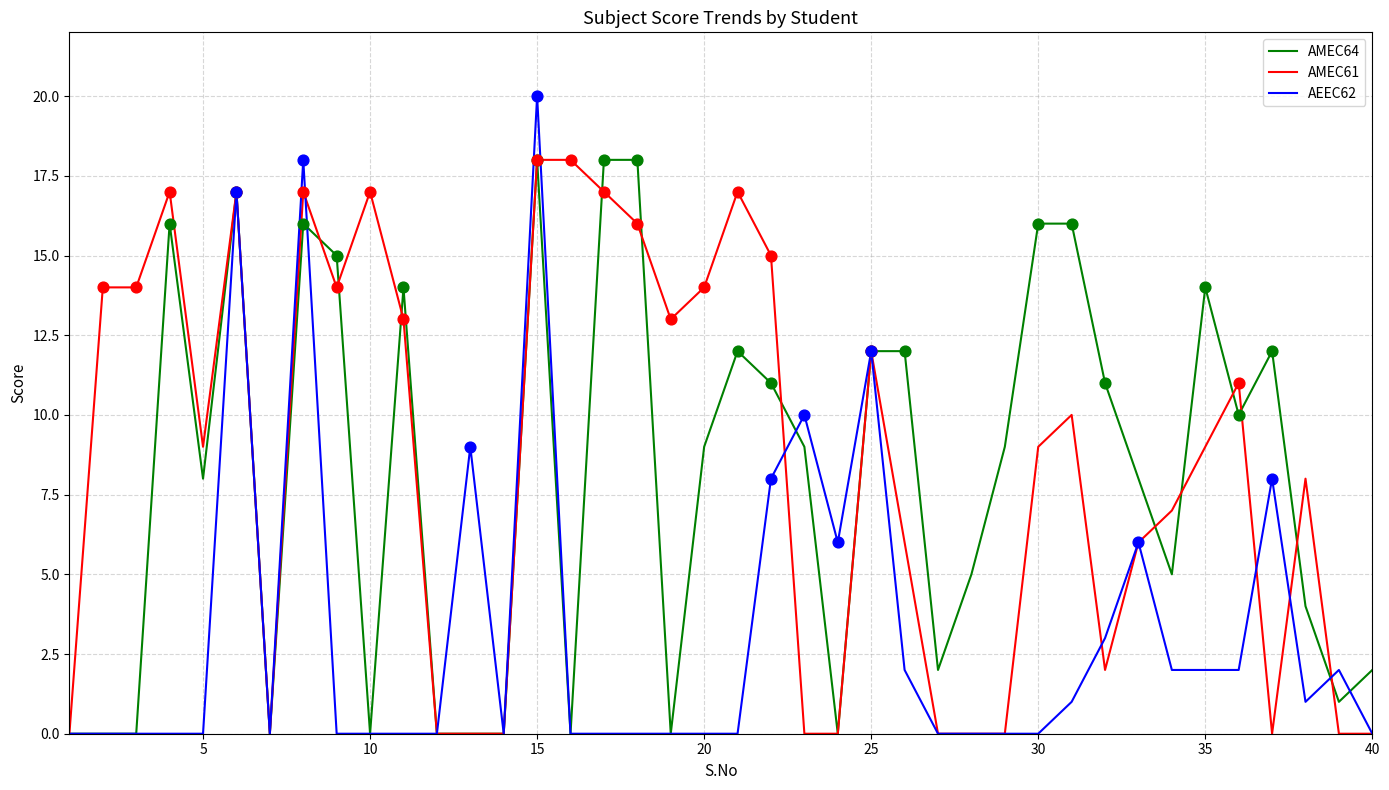

What are all the series names shown in the legend?

AMEC64, AMEC61, AEEC62